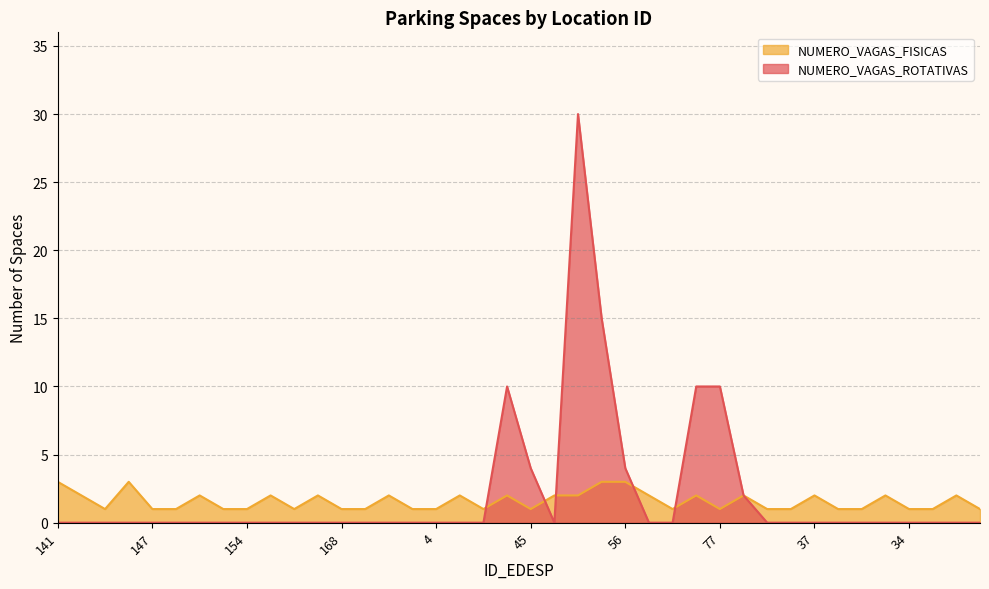

Which series changed the most between 37 and 33?

NUMERO_VAGAS_ROTATIVAS